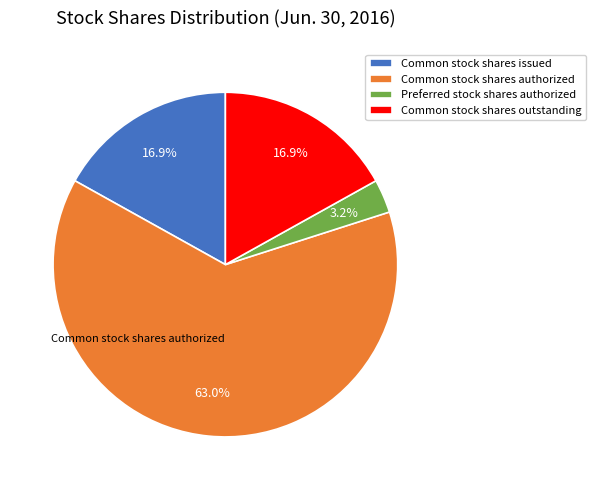

True or false: Preferred stock shares authorized accounts for 10% of the total.

False